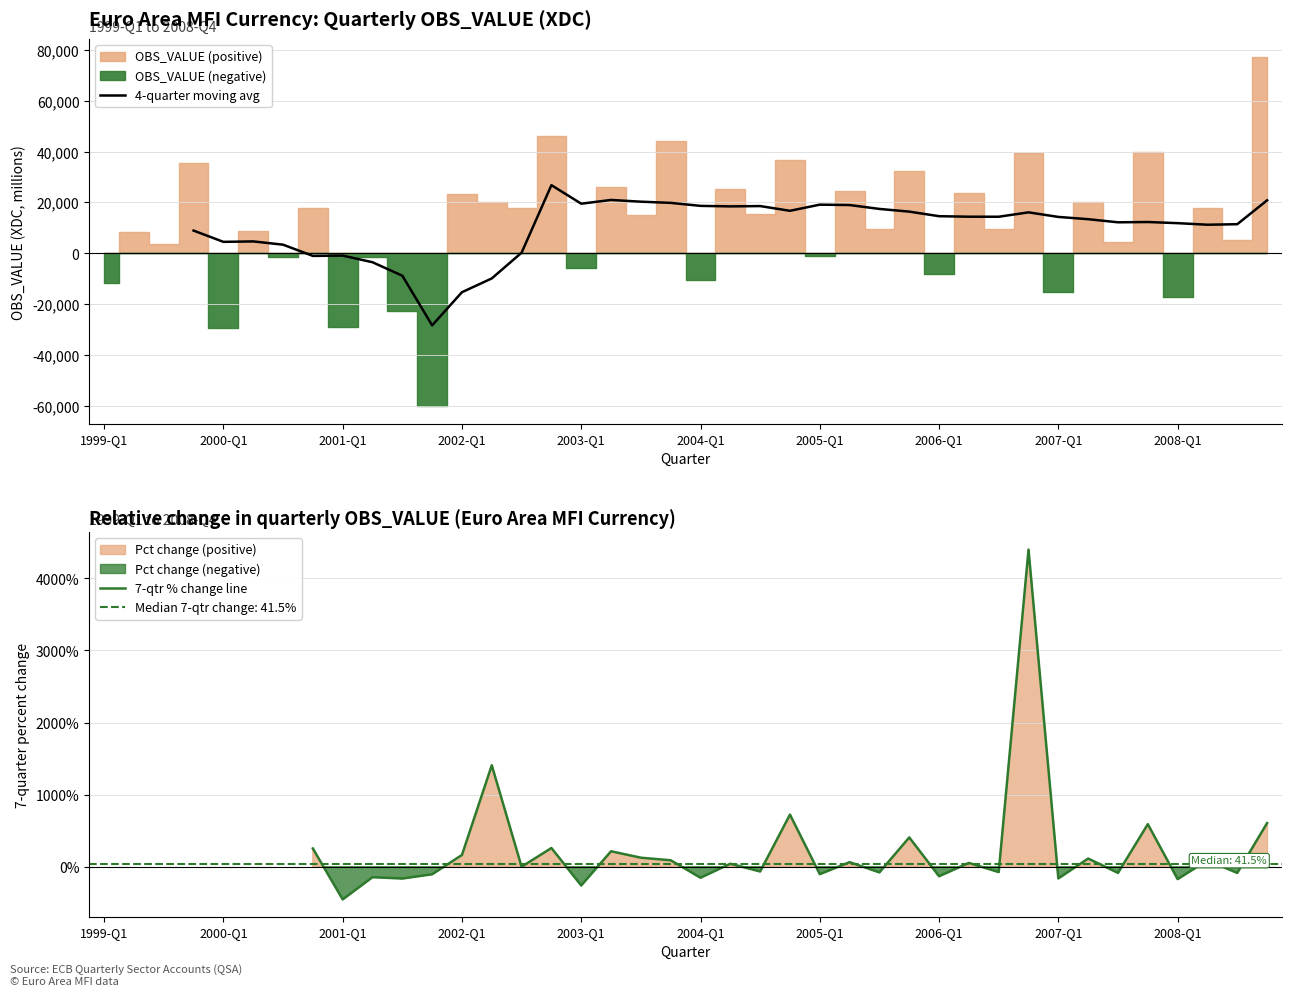

Which has a higher value, 22 or 23?

22